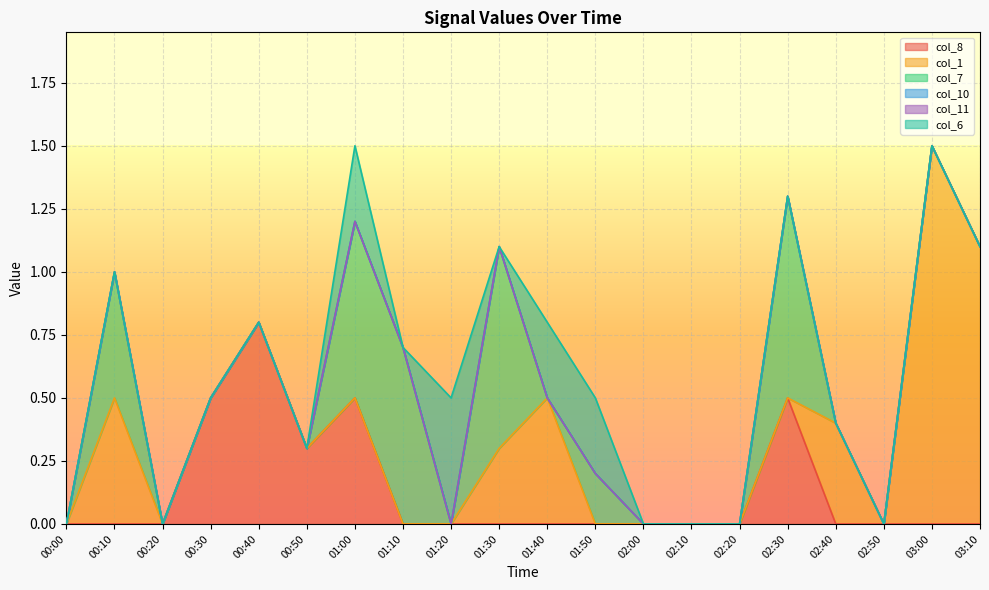

Reading left to right, what are all the values shown in this chart?

col_8: 00:00=0.0	00:10=0.0	00:20=0.0	00:30=0.5	00:40=0.8	00:50=0.3	01:00=0.5	01:10=0.0	01:20=0.0	01:30=0.0	01:40=0.0	01:50=0.0	02:00=0.0	02:10=0.0	02:20=0.0	02:30=0.5	02:40=0.0	02:50=0.0	03:00=0.0	03:10=0.0
col_1: 00:00=0.0	00:10=0.5	00:20=0.0	00:30=0.0	00:40=0.0	00:50=0.0	01:00=0.0	01:10=0.0	01:20=0.0	01:30=0.3	01:40=0.5	01:50=0.0	02:00=0.0	02:10=0.0	02:20=0.0	02:30=0.0	02:40=0.4	02:50=0.0	03:00=1.5	03:10=1.1
col_7: 00:00=0.0	00:10=0.5	00:20=0.0	00:30=0.0	00:40=0.0	00:50=0.0	01:00=0.7	01:10=0.7	01:20=0.0	01:30=0.8	01:40=0.0	01:50=0.2	02:00=0.0	02:10=0.0	02:20=0.0	02:30=0.8	02:40=0.0	02:50=0.0	03:00=0.0	03:10=0.0
col_10: 00:00=0.0	00:10=0.0	00:20=0.0	00:30=0.0	00:40=0.0	00:50=0.0	01:00=0.0	01:10=0.0	01:20=0.0	01:30=0.0	01:40=0.0	01:50=0.0	02:00=0.0	02:10=0.0	02:20=0.0	02:30=0.0	02:40=0.0	02:50=0.0	03:00=0.0	03:10=0.0
col_11: 00:00=0.0	00:10=0.0	00:20=0.0	00:30=0.0	00:40=0.0	00:50=0.0	01:00=0.0	01:10=0.0	01:20=0.0	01:30=0.0	01:40=0.0	01:50=0.0	02:00=0.0	02:10=0.0	02:20=0.0	02:30=0.0	02:40=0.0	02:50=0.0	03:00=0.0	03:10=0.0
col_6: 00:00=0.0	00:10=0.0	00:20=0.0	00:30=0.0	00:40=0.0	00:50=0.0	01:00=0.3	01:10=0.0	01:20=0.5	01:30=0.0	01:40=0.3	01:50=0.3	02:00=0.0	02:10=0.0	02:20=0.0	02:30=0.0	02:40=0.0	02:50=0.0	03:00=0.0	03:10=0.0